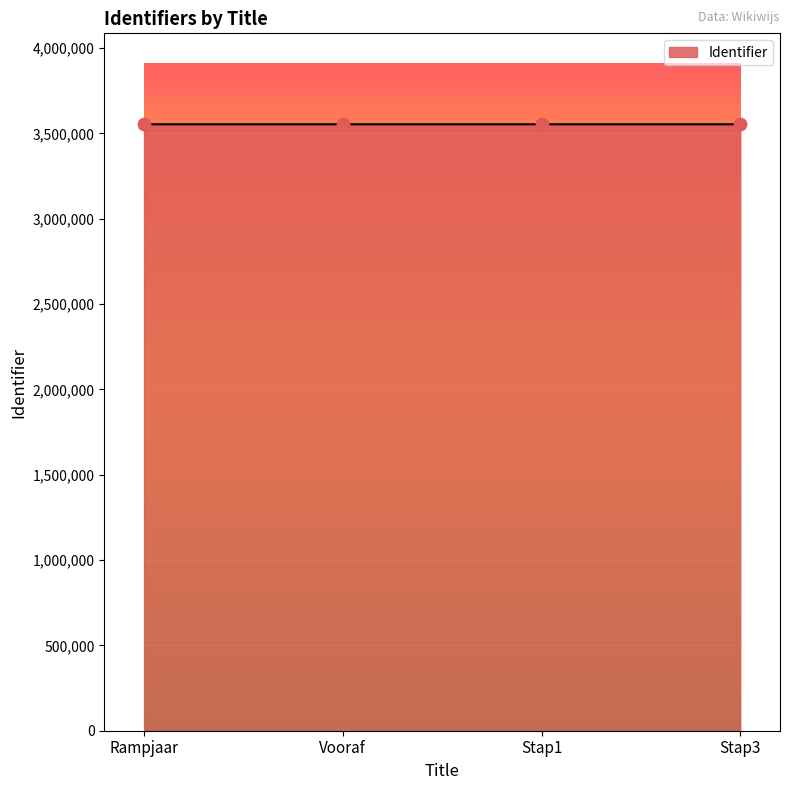

Approximately how many times larger is the value at Rampjaar compared to Stap1?

1.0